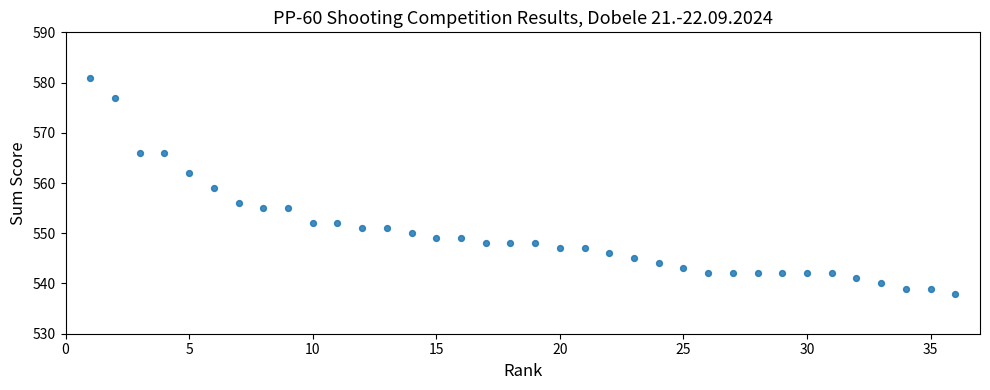

What is the range of Y values (max minus min)?

43